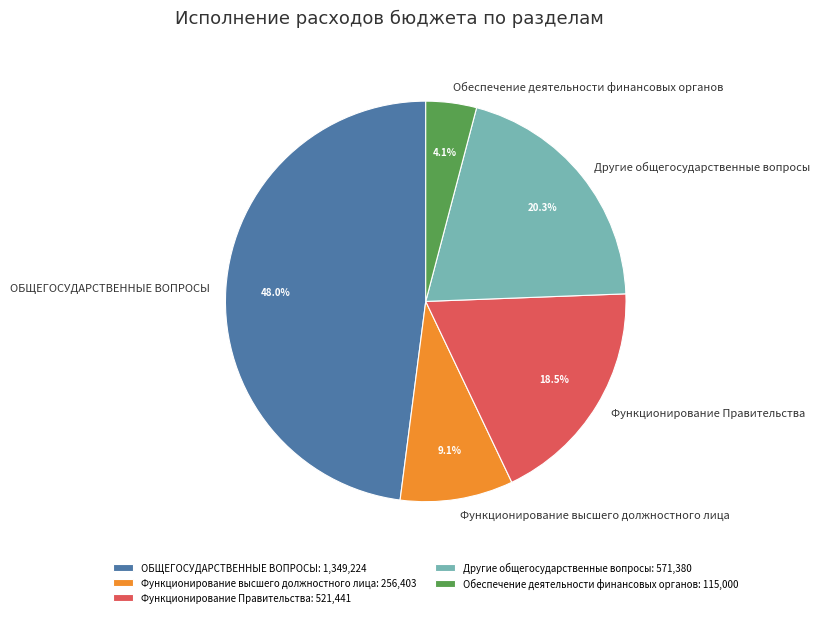

To the nearest percent, what is the combined percentage of Функционирование Правительства and Обеспечение деятельности финансовых органов?

23%